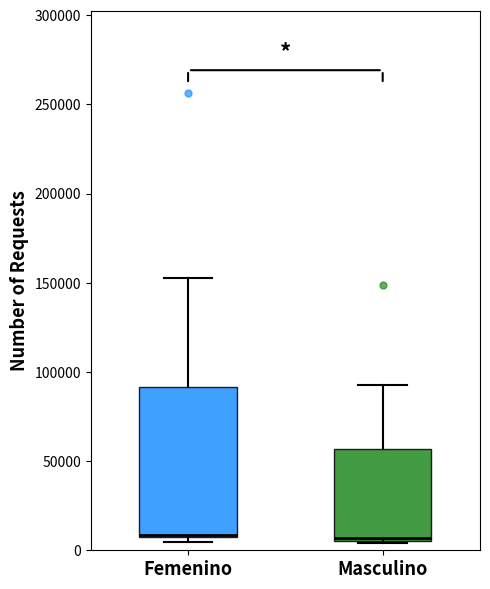

Comparing the boxes themselves (not the whiskers), which one is the tallest?

Femenino